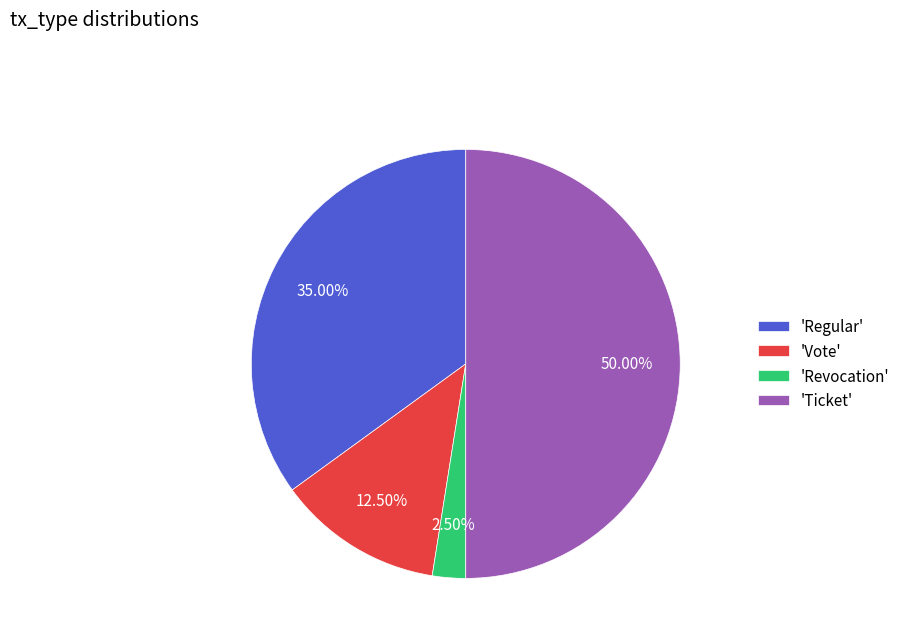

What is the ratio of the value at 'Regular' to the value at 'Vote'?

2.8